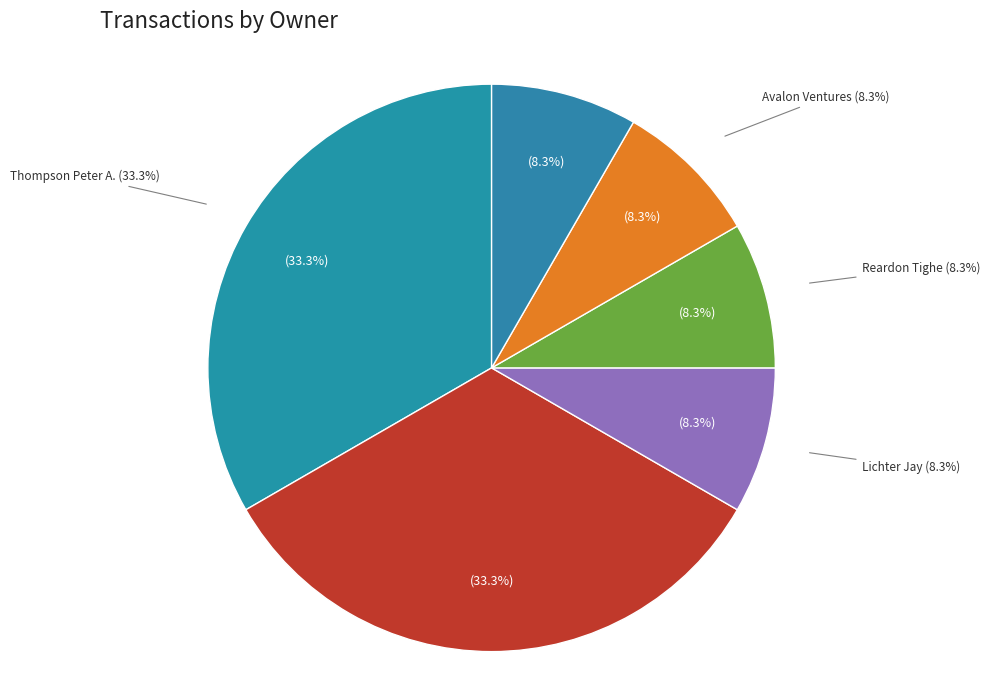

True or false: Lichter Jay (1376355) accounts for 1% of the total.

False